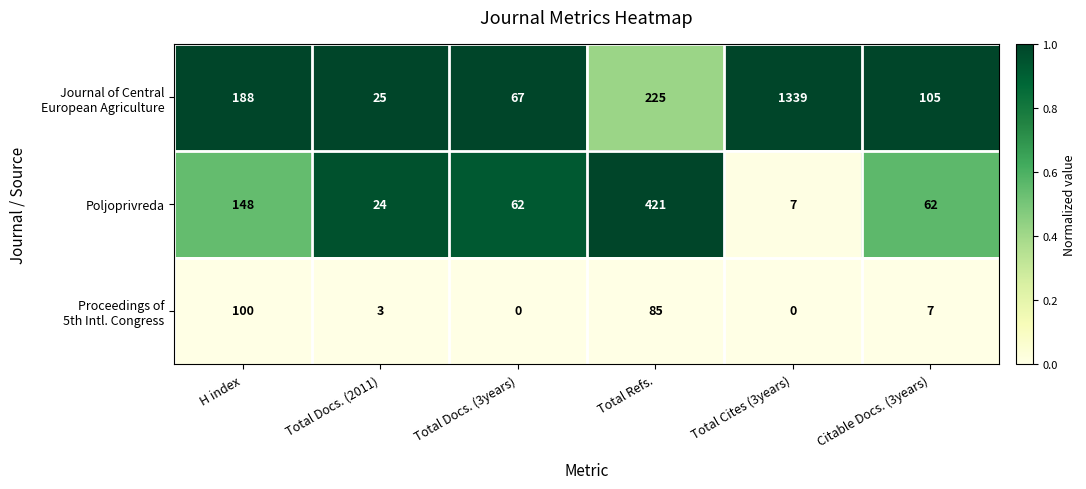

What is the difference between the highest and lowest values at H index?

88